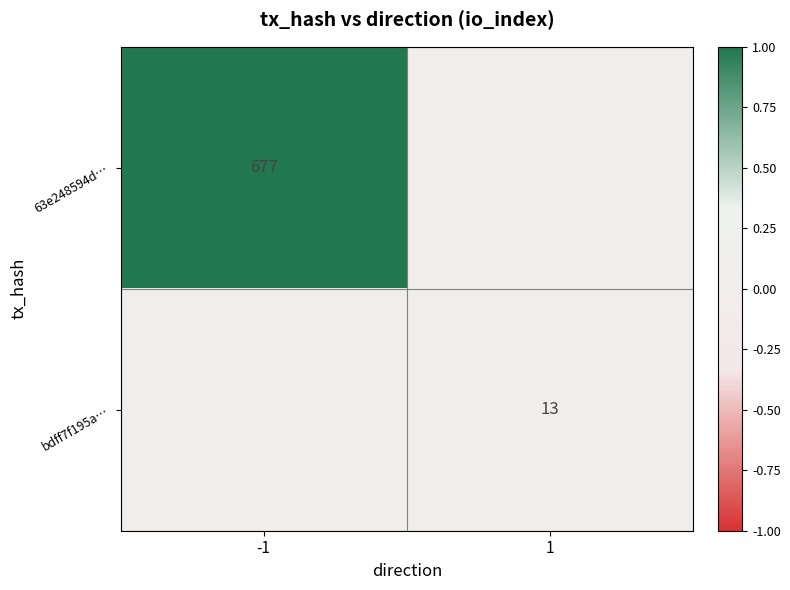

Is it true that bdff7f195a… equals 13 at 1?

True